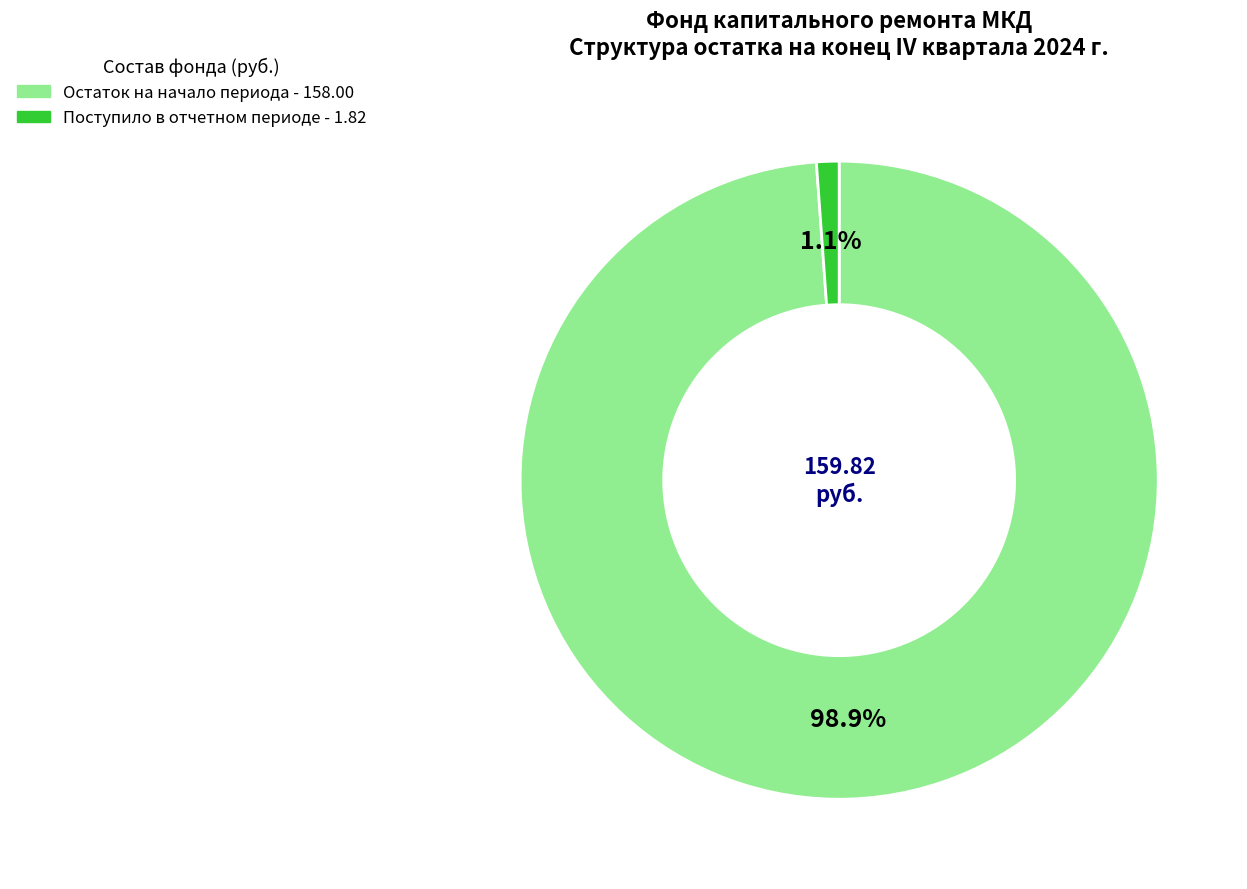

Is there a majority slice in this chart?

Yes